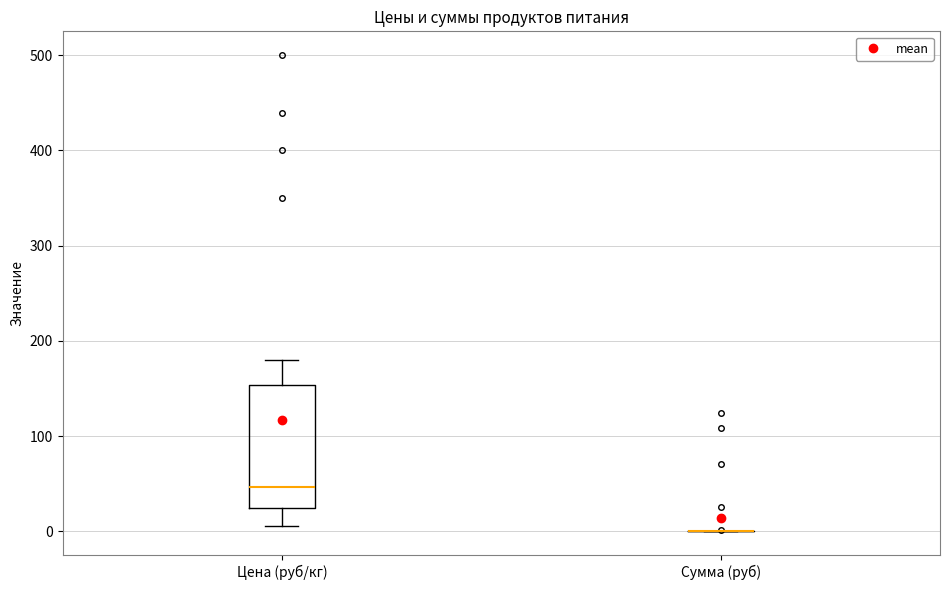

Where does the upper whisker of the box for Цена (руб/кг) end on the y-axis? The values are not printed on the chart, so give them approximately, as read against the axis.

180